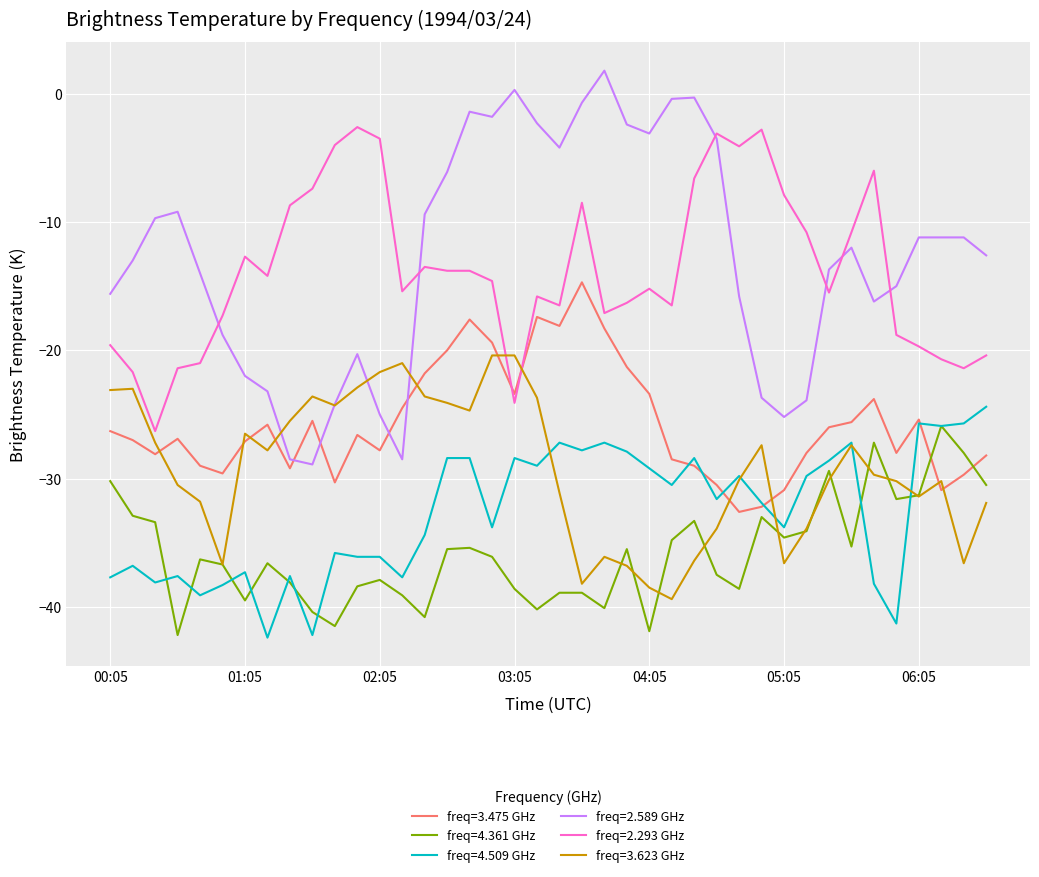

True or false: freq=3.623 GHz and freq=3.475 GHz intersect in this chart.

True